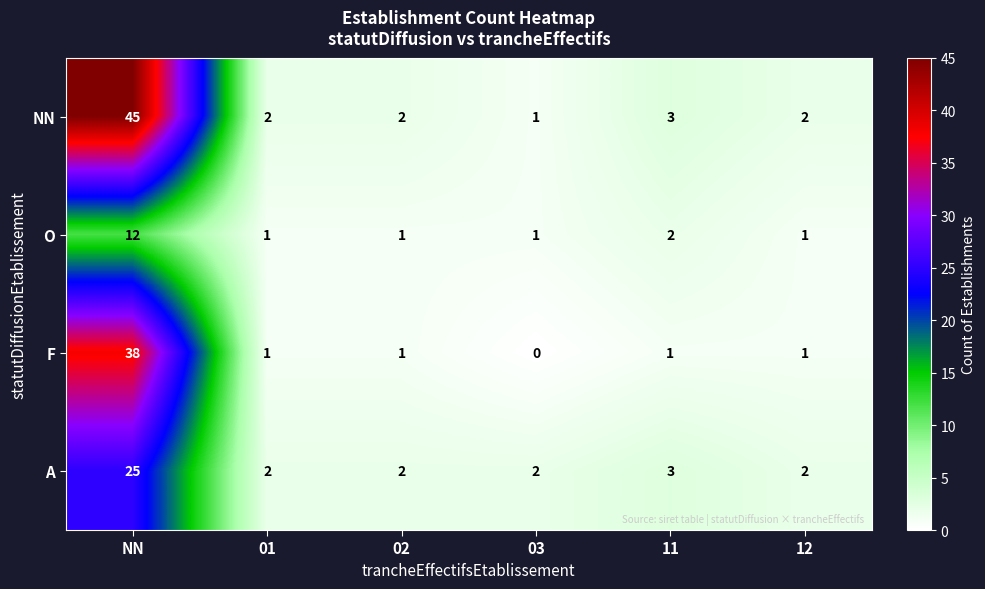

Rank the series at NN from highest to lowest value.

NN, F, A, O